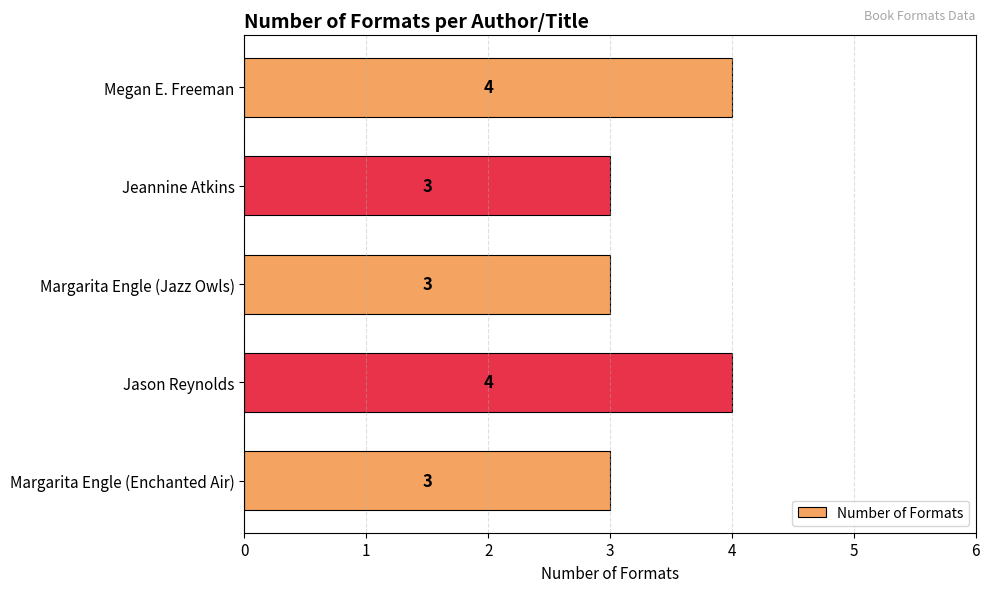

How many values are between 3 and 4?

5